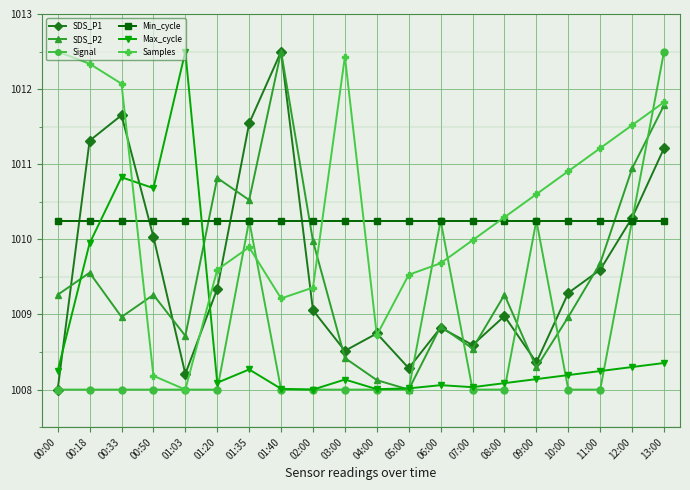

Is the value of Samples at 00:50 greater than the value of SDS_P1 at 11:00?

No